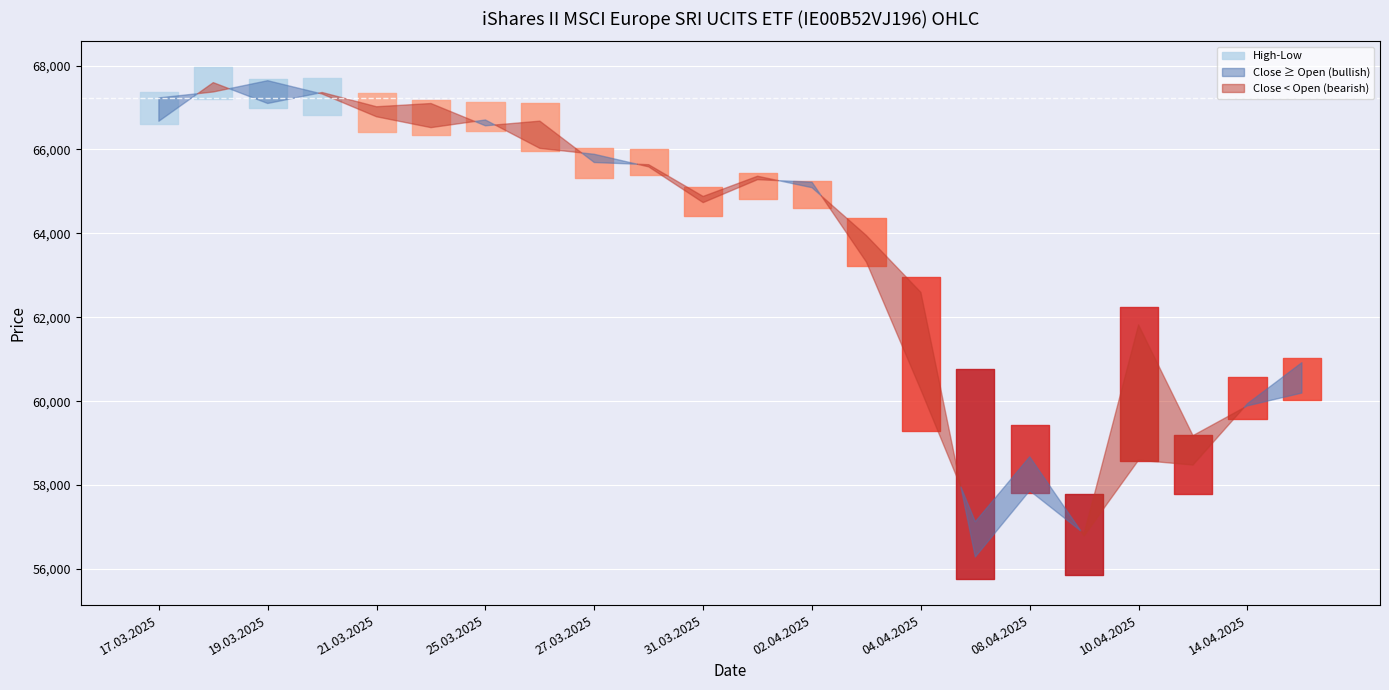

Reading right to left, extract all data points from this chart.

Open: 60193	59888	59178	61816	56843	57864	56286	62593	63947	65088	65361	64879	65636	65688	66674	66563	67094	67017	67357	67095	67592	66671
High: 61032	60580	59204	62251	57777	59428	60762	62964	64360	65244	65427	65113	66012	66043	67115	67141	67180	67349	67694	67677	67965	67357
Low: 60020	59570	57788	58570	55862	57814	55750	59295	63227	64600	64807	64421	65384	65323	65954	66442	66353	66404	66811	66993	67191	66603
Close: 60917	59939	58477	58592	56791	58674	57125	60271	63313	65219	65279	64732	65584	65884	66025	66702	66519	66778	67321	67638	67369	67228